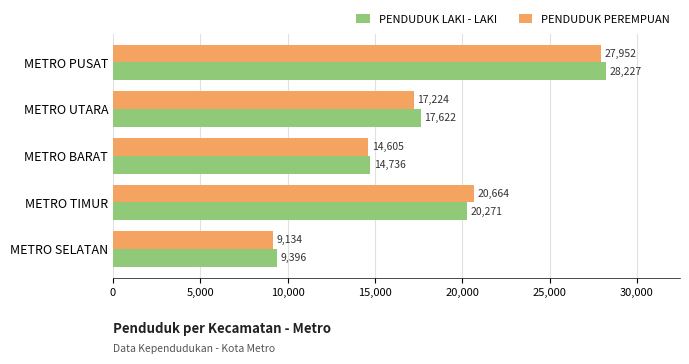

How many data points does each series have?

5